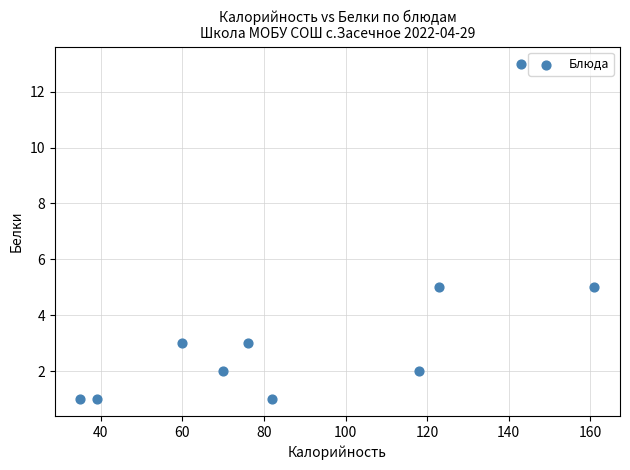

What is the average X value?

91